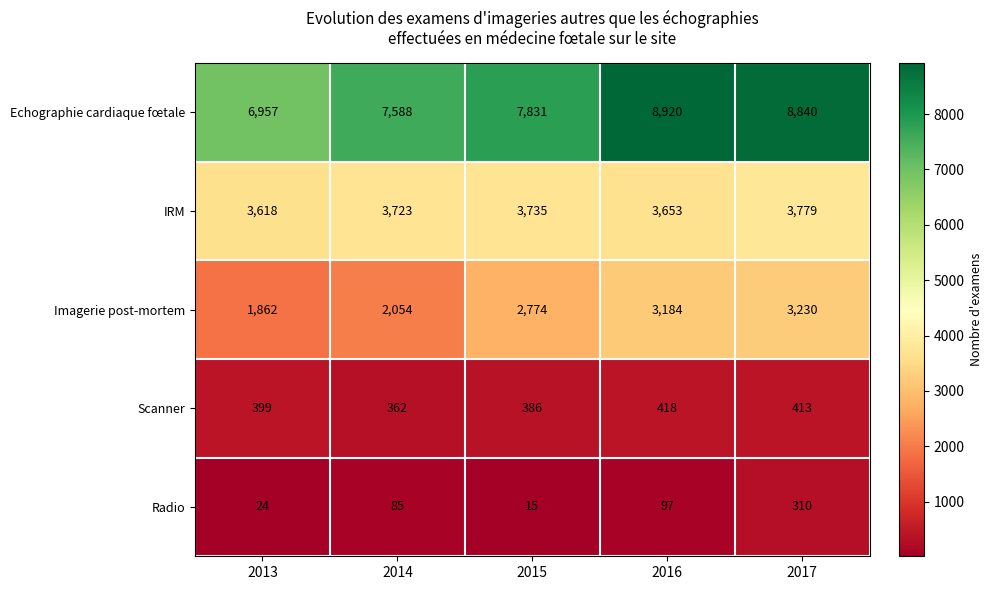

Reading right to left, extract all data points from this chart.

Echographie cardiaque fœtale: 8840	8920	7831	7588	6957
IRM: 3779	3653	3735	3723	3618
Imagerie post-mortem: 3230	3184	2774	2054	1862
Scanner: 413	418	386	362	399
Radio: 310	97	15	85	24